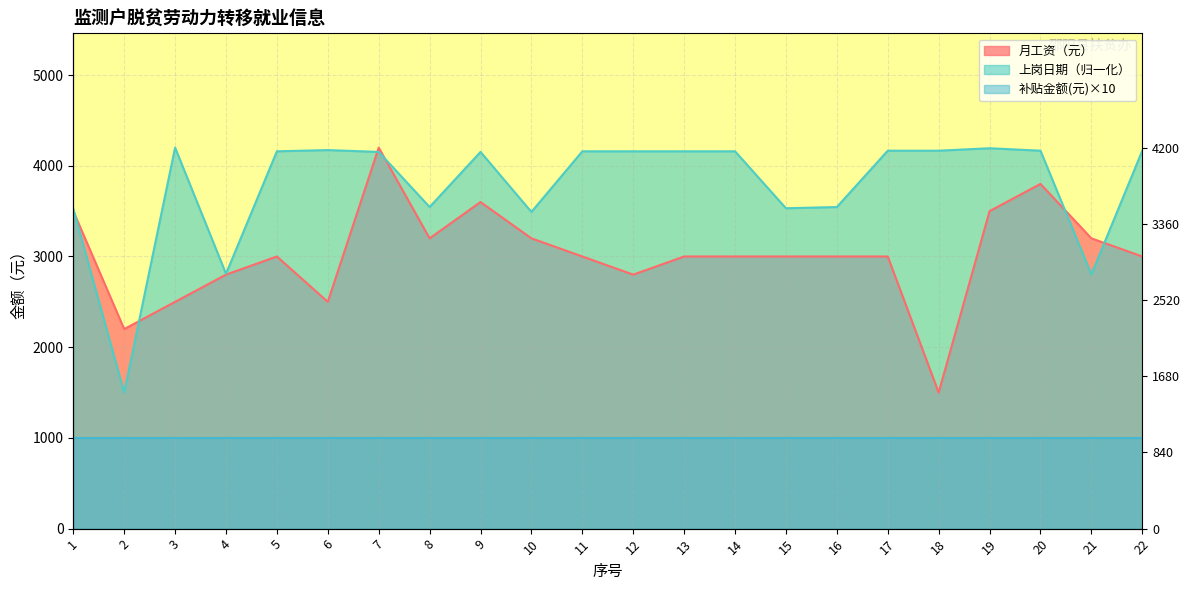

List the labels in order of 上岗日期 value, smallest first.

2, 21, 4, 10, 1, 15, 8, 16, 7, 9, 5, 11, 12, 13, 14, 17, 18, 20, 22, 6, 19, 3